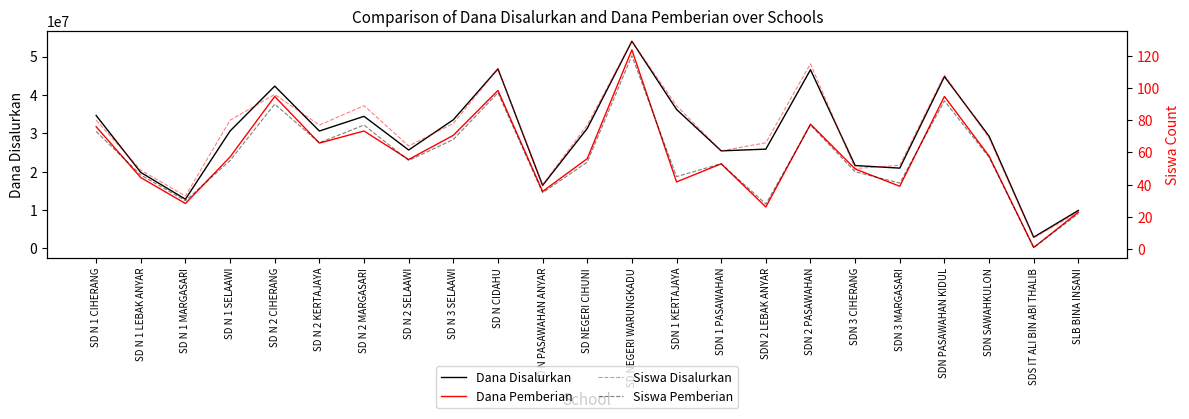

What is the difference between the highest and lowest values at SDN 3 MARGASARI?

20924959